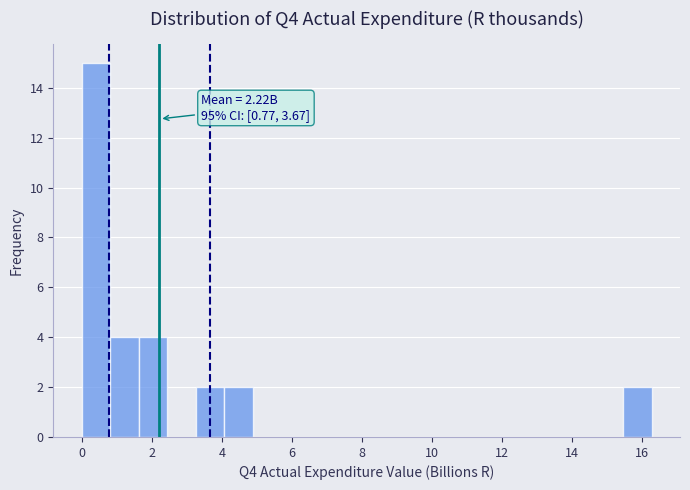

Over which range of the x-axis is the bar tallest?

0.0 to 0.8